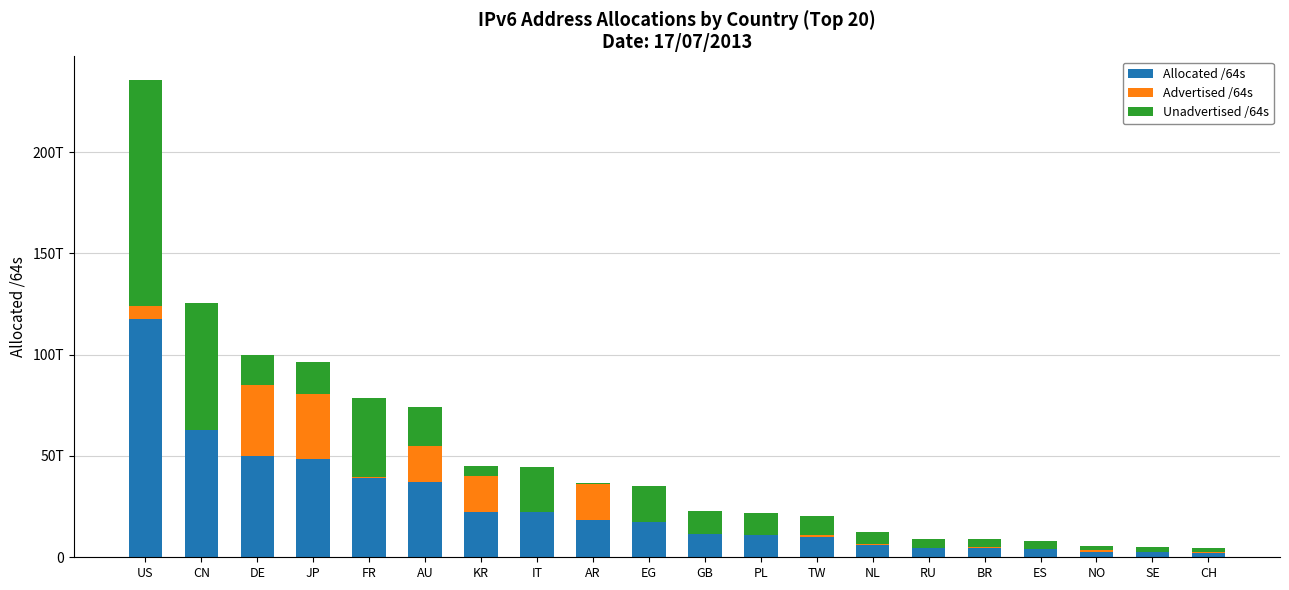

What is the maximum value for Allocated /64s?

117760079691776